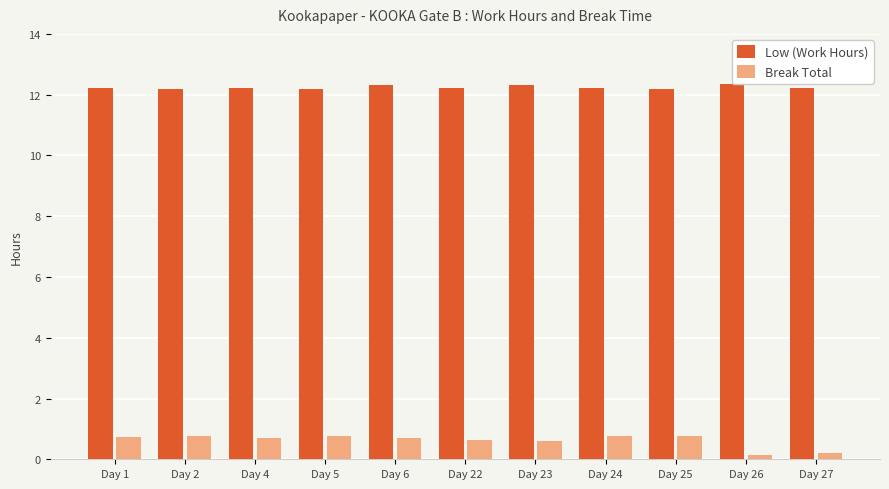

The value of Low (Work Hours) at Day 4 is 12.2. True or false?

True